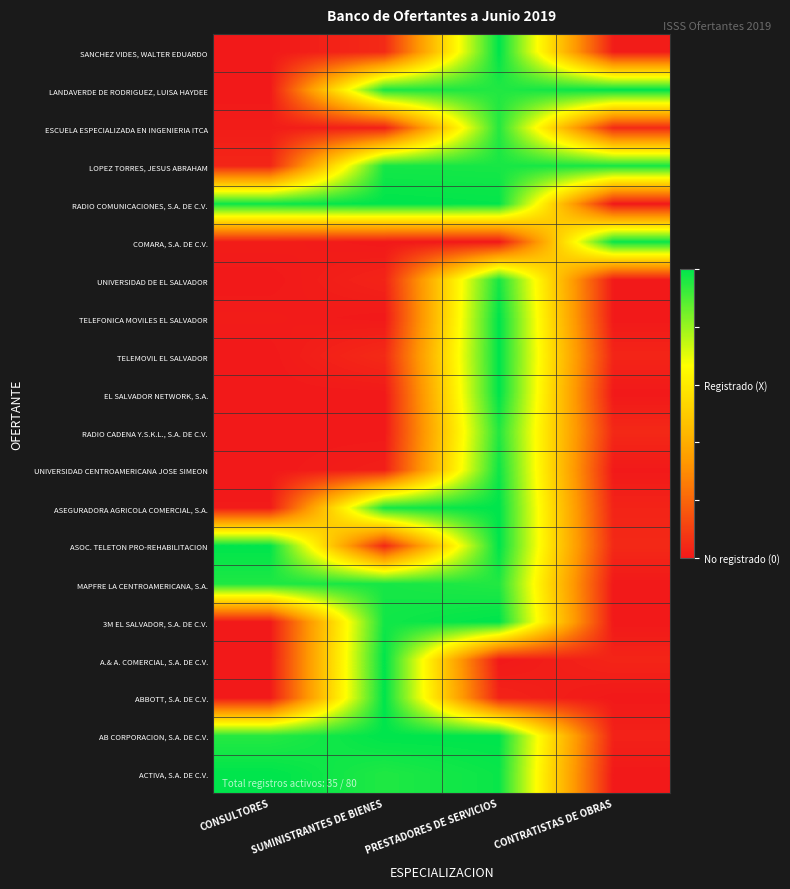

What is the difference between the highest and lowest values at CONTRATISTAS DE OBRAS?

1.0